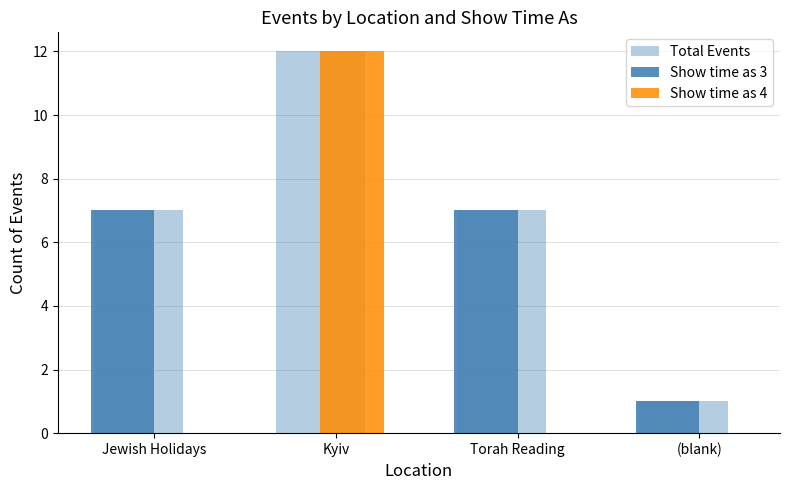

How many data points does each series have?

4